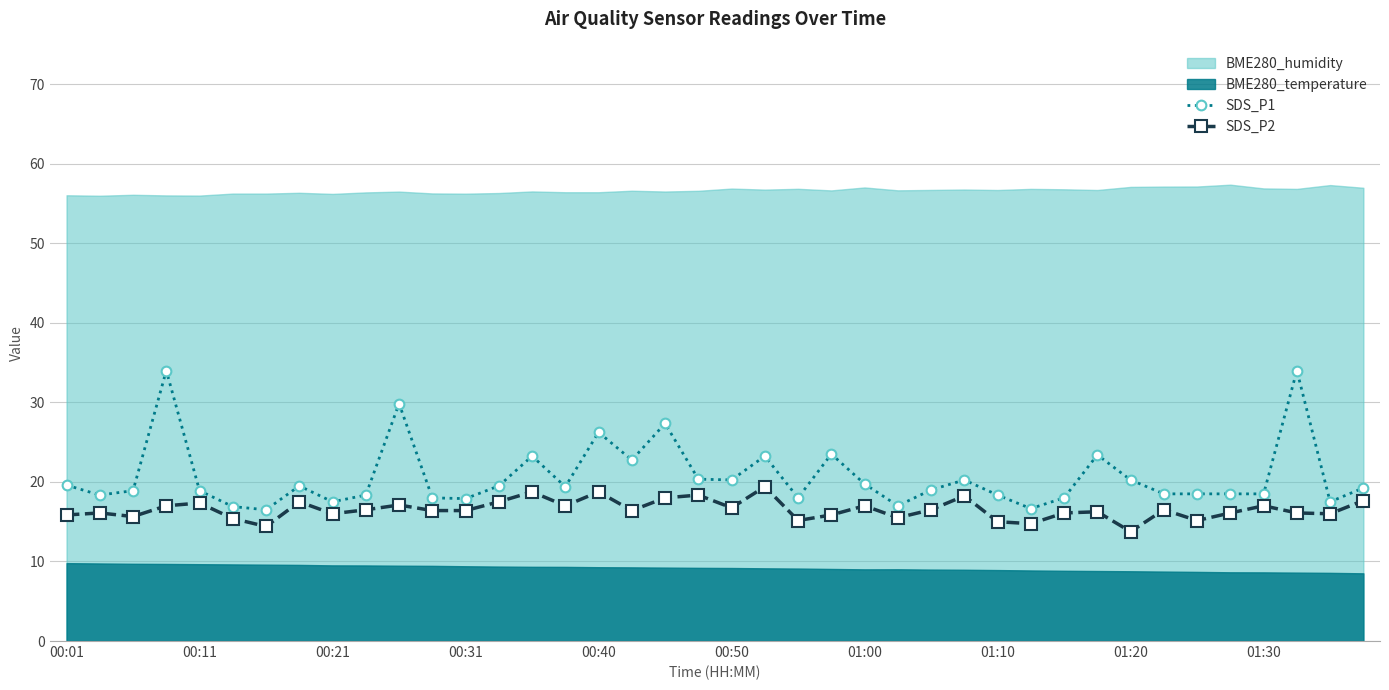

What is the highest value of the SDS_P1 series?

34.0